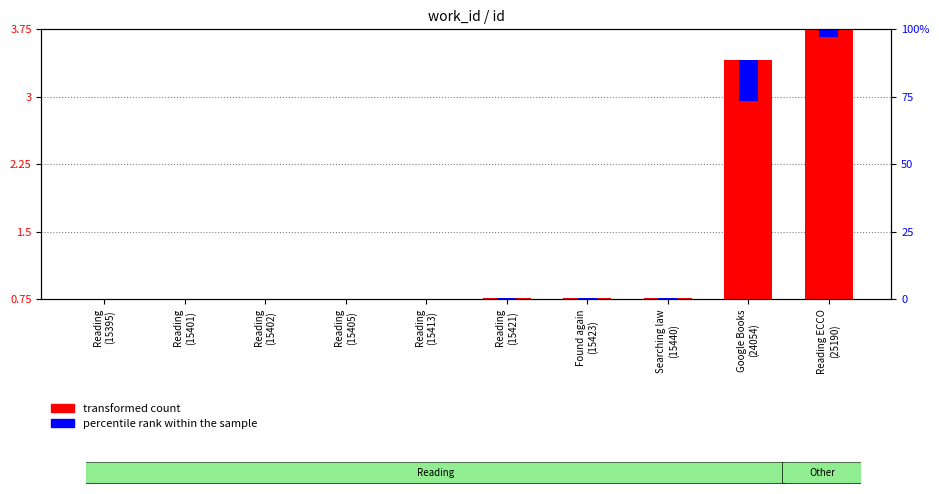

Is it true that transformed count equals 3.4 at Google Books
(24054)?

True